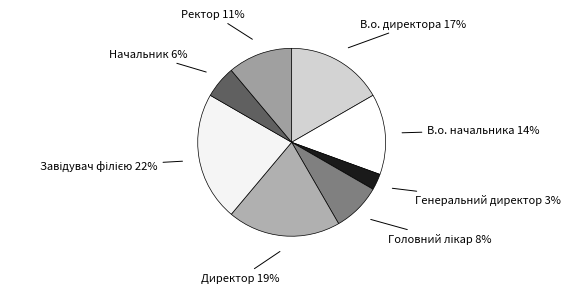

True or false: Генеральний директор accounts for 12% of the total.

False